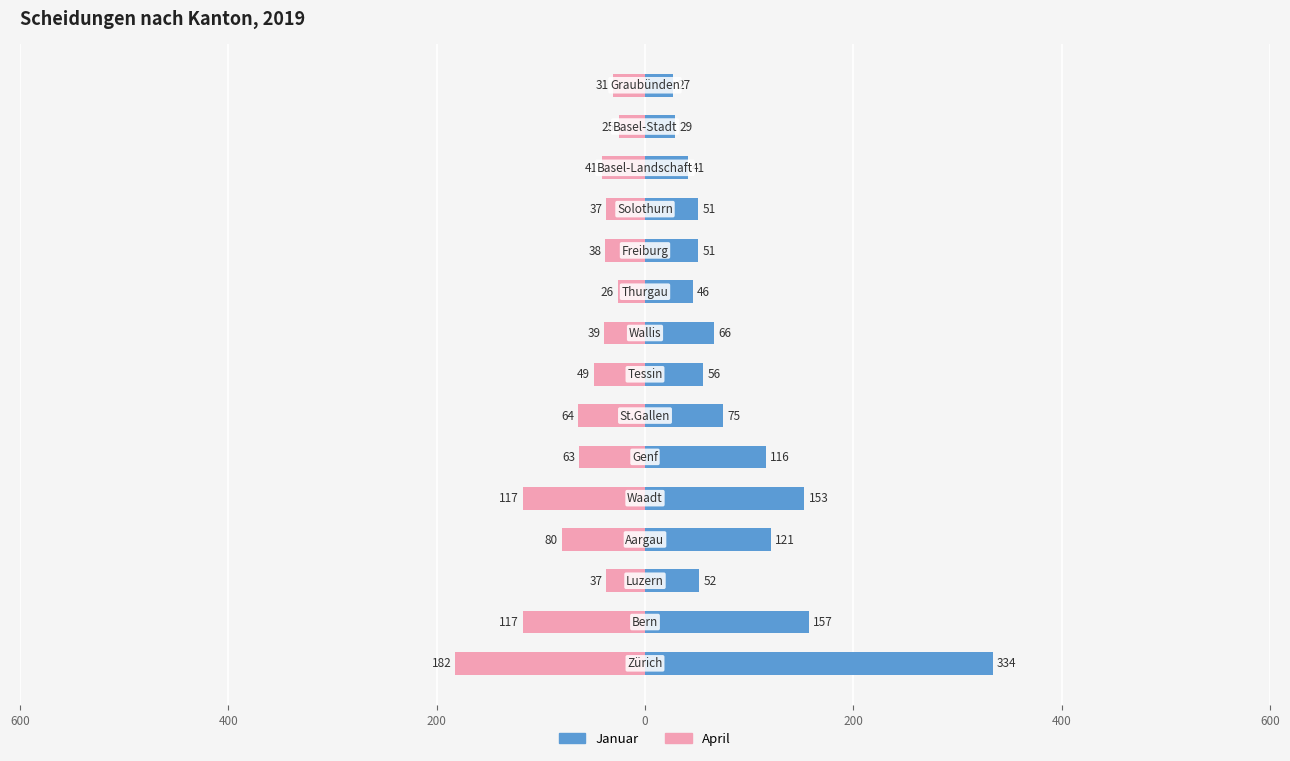

Rank the series by their average value, from lowest to highest.

April, Januar